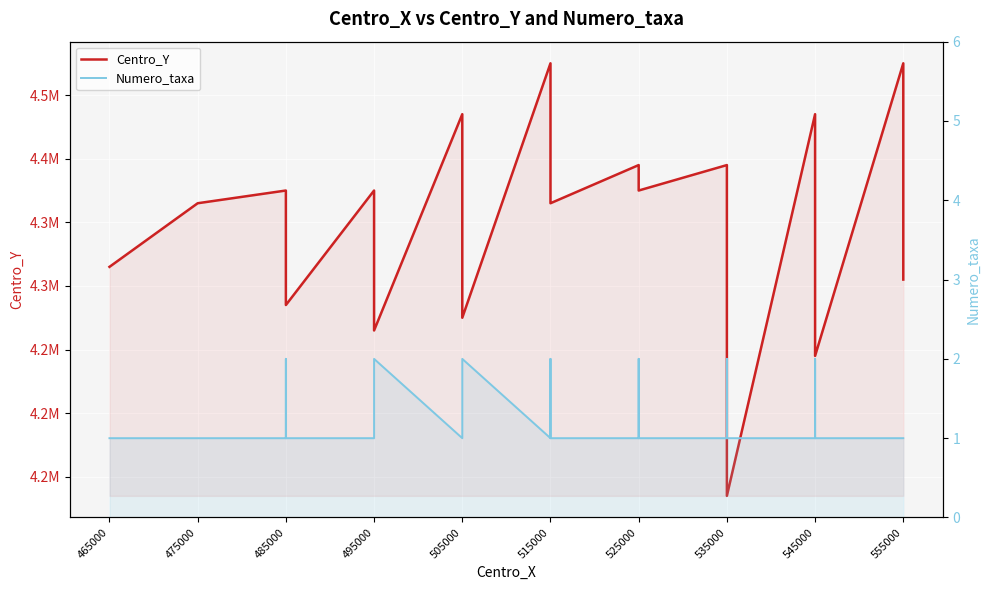

What is the approximate value of Centro_Y at 495000, to the nearest 100?

4325000